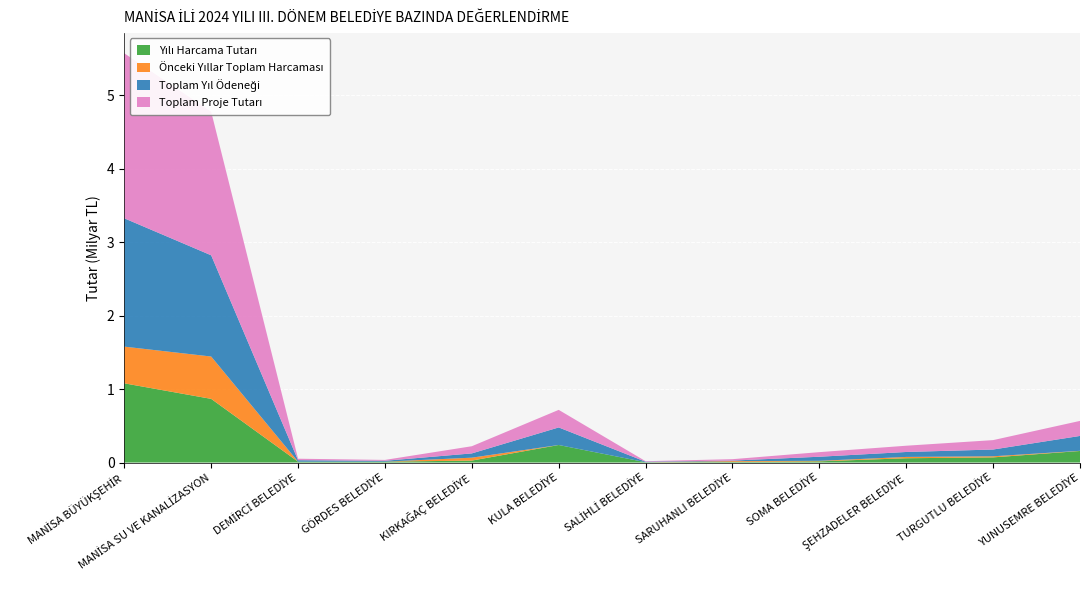

Reading left to right, what are all the values shown in this chart?

Yılı Harcama Tutarı: 1078234925.1	866542714.7	11377243.1	11868000.0	26477451.8	238654356.8	4226676.1	7400088.0	16303926.7	58341214.2	70072600.4	157261432.9
Önceki Yıllar Toplam Harcaması: 499386301.4	576404969.4	0.0	0.0	39718582.9	0.0	0.0	11727305.5	6864566.7	17898465.4	14993907.0	2162291.1
Toplam Yıl Ödeneği: 1746821919.2	1377810149.6	20274660.0	11868000.0	58012083.7	239099356.8	6999000.0	7400088.0	55699291.2	67382850.7	92162017.6	202539184.0
Toplam Proje Tutarı: 2246208220.6	1954215119.0	20274660.0	11868000.0	97730666.6	239099356.8	6999000.0	19127393.5	62563857.9	85281316.1	127931635.2	204701476.0